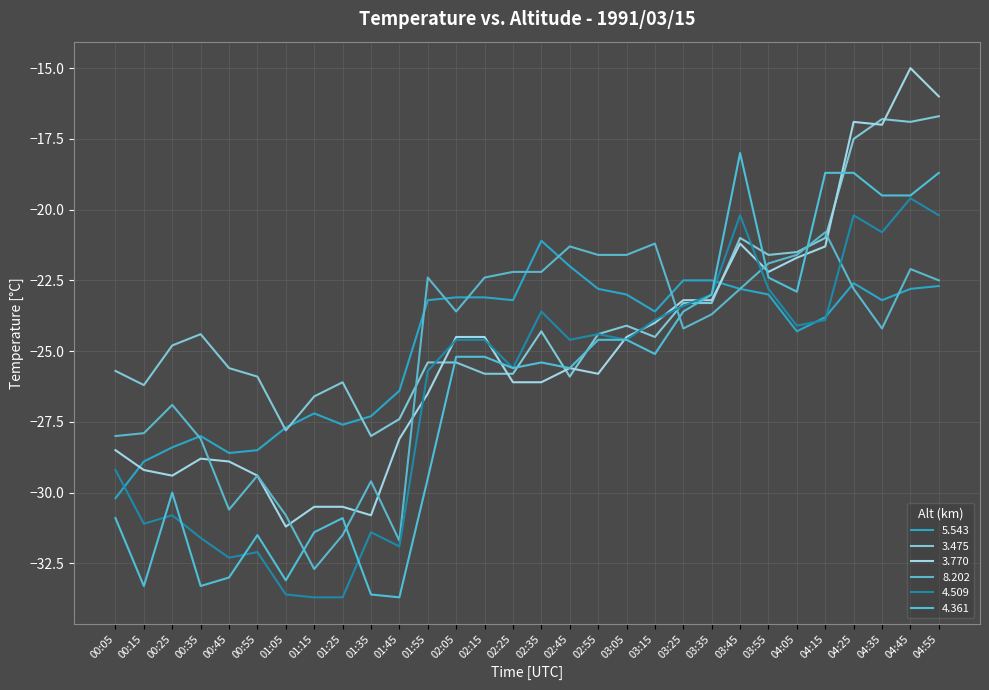

List the labels in order of 8.202 value, largest first.

04:15, 03:15, 02:45, 02:55, 03:05, 04:05, 03:55, 04:45, 02:25, 02:35, 01:55, 02:15, 04:55, 03:45, 04:25, 02:05, 03:35, 03:25, 04:35, 00:25, 00:15, 00:05, 00:35, 00:55, 01:35, 00:45, 01:05, 01:25, 01:45, 01:15